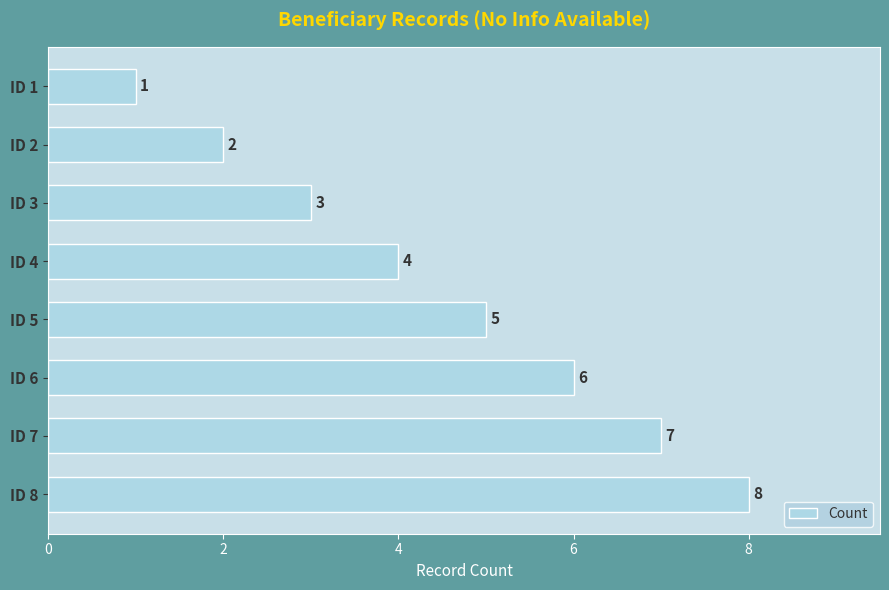

At which category does the chart reach its peak across all series?

ID 8